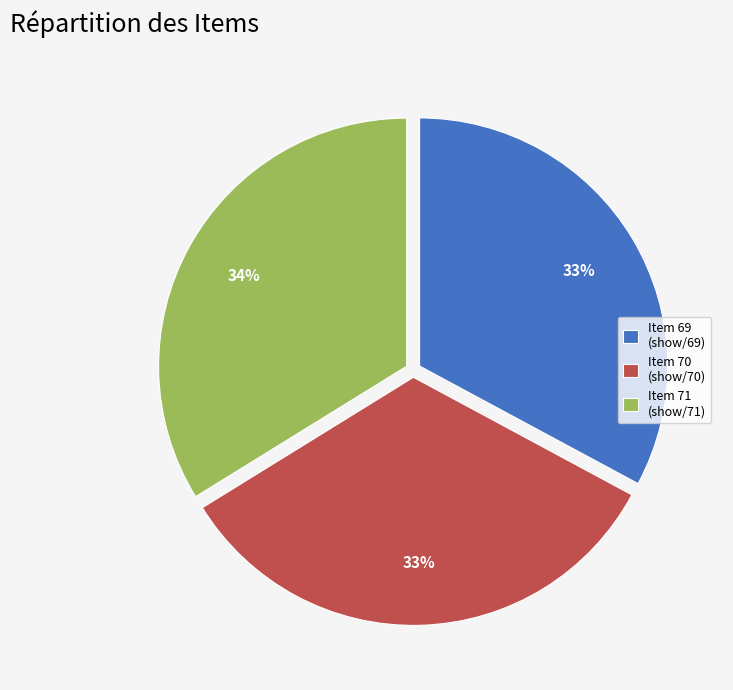

The Item 70 (show/70) slice represents 42% of the pie. True or false?

False